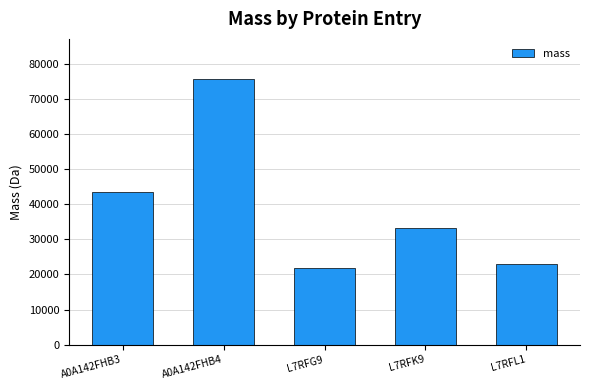

What is the difference between the second highest and second lowest values?

20493.5